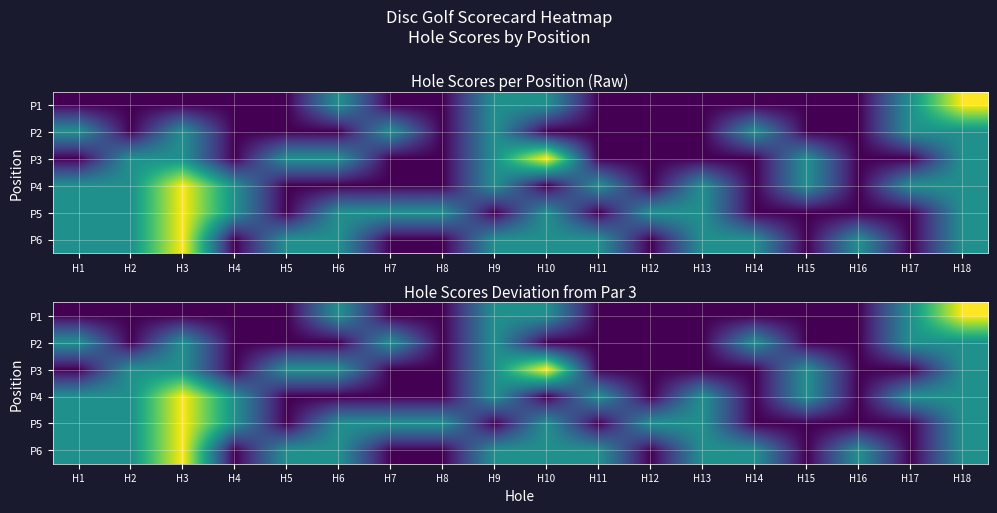

The value of P4 at H6 is -1. True or false?

True